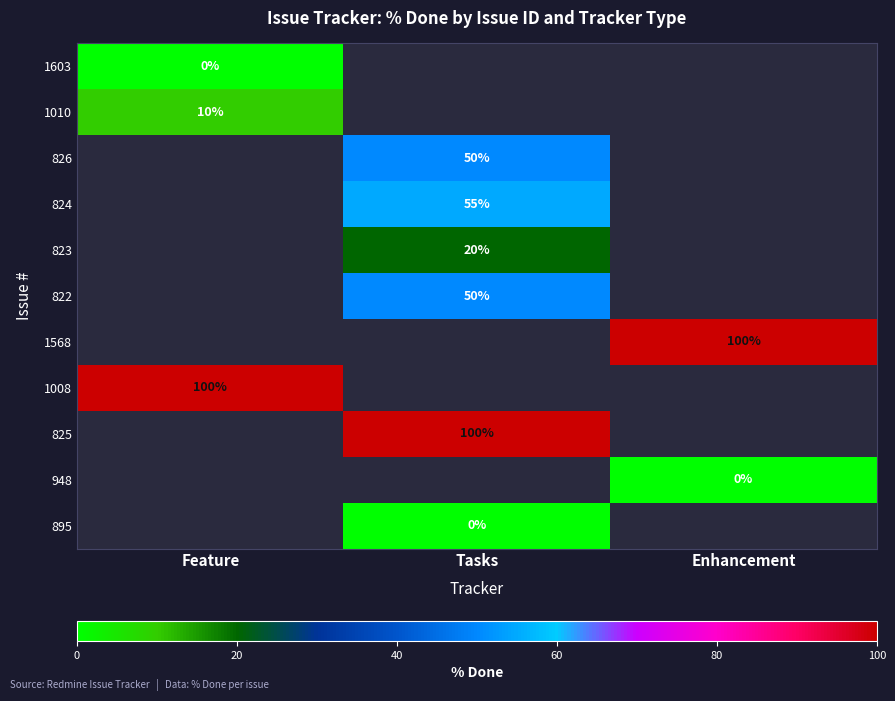

Is it true that 1568 equals 68 at Enhancement?

False